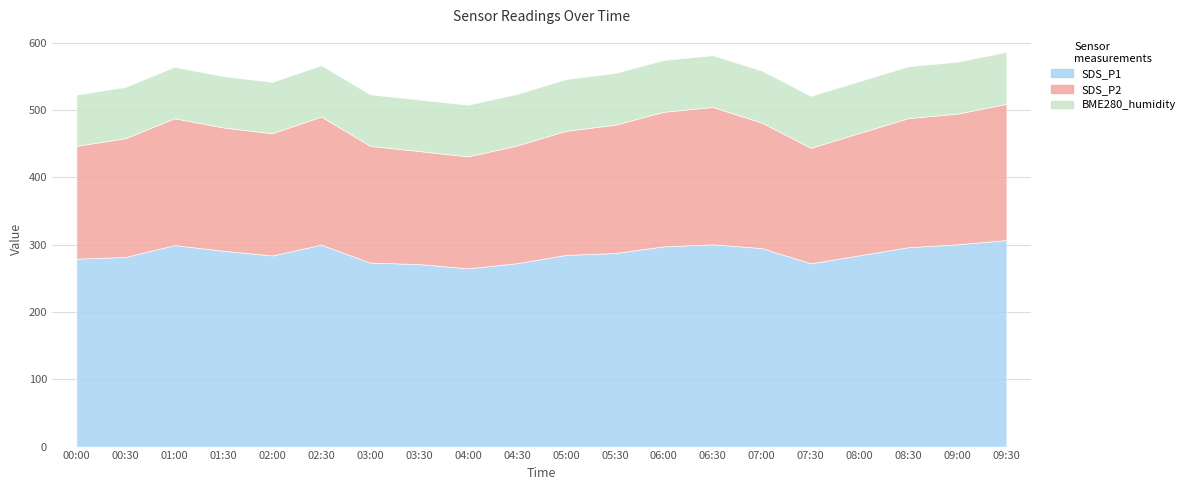

Which series changed the most between 03:00 and 07:00?

SDS_P1